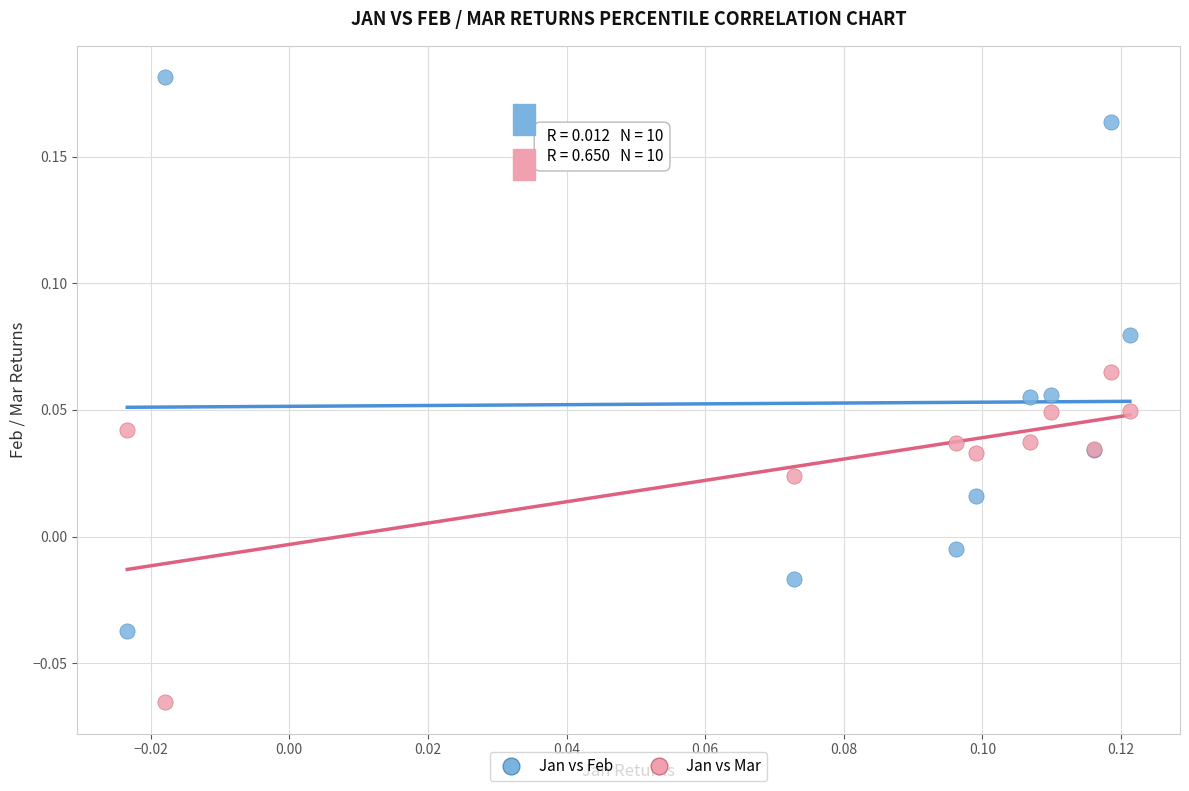

Which series contains the highest Y value?

Jan vs Feb